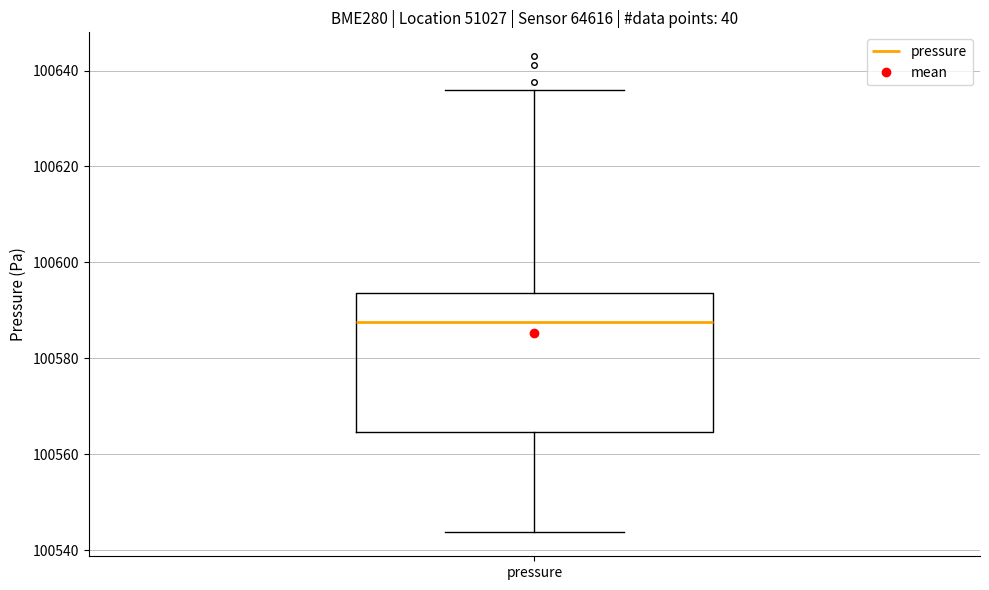

Where does the lower whisker of the box for pressure end on the y-axis? The values are not printed on the chart, so give them approximately, as read against the axis.

100544